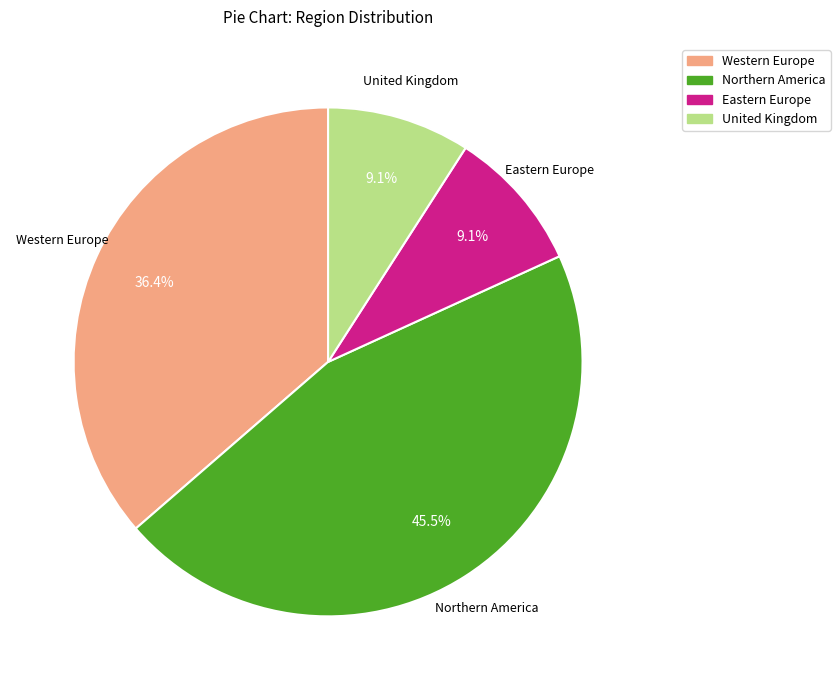

What is the ratio of the value at Eastern Europe to the value at United Kingdom?

1.0